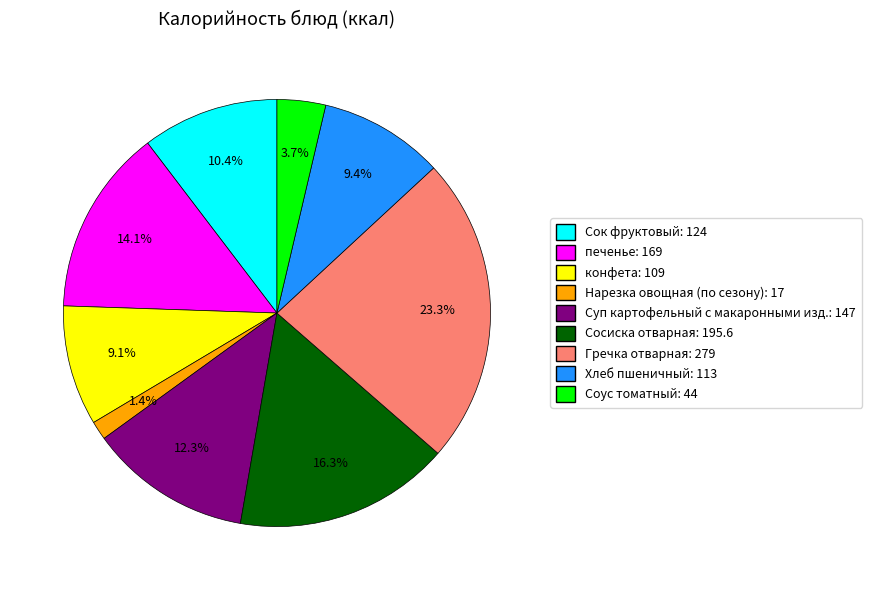

Which slice is the largest?

Гречка отварная